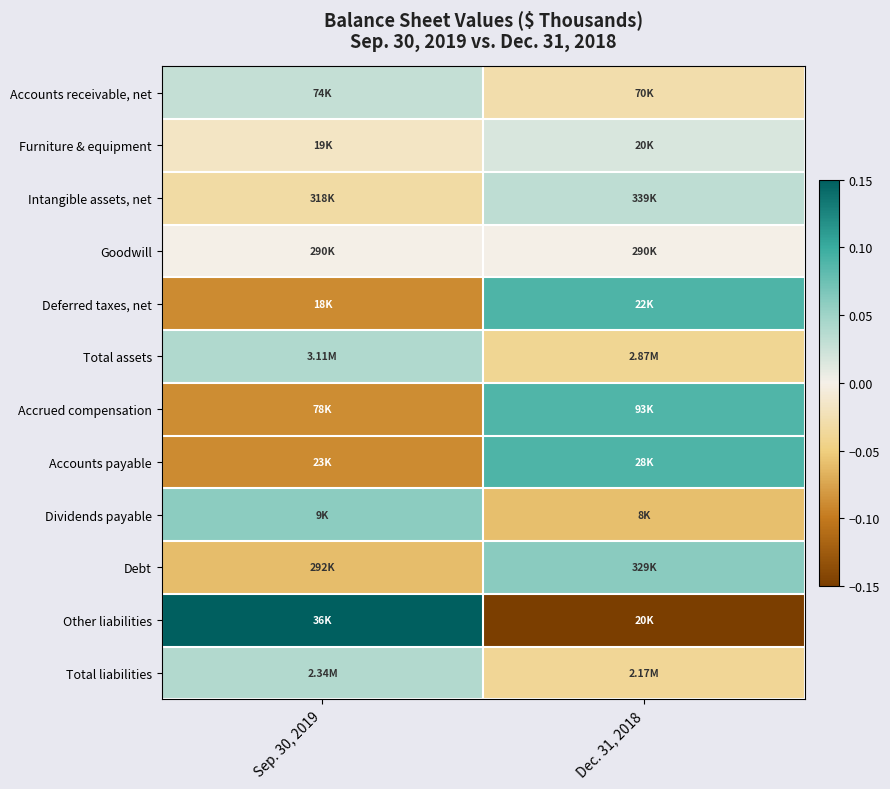

How many categories are shown in the chart?

2